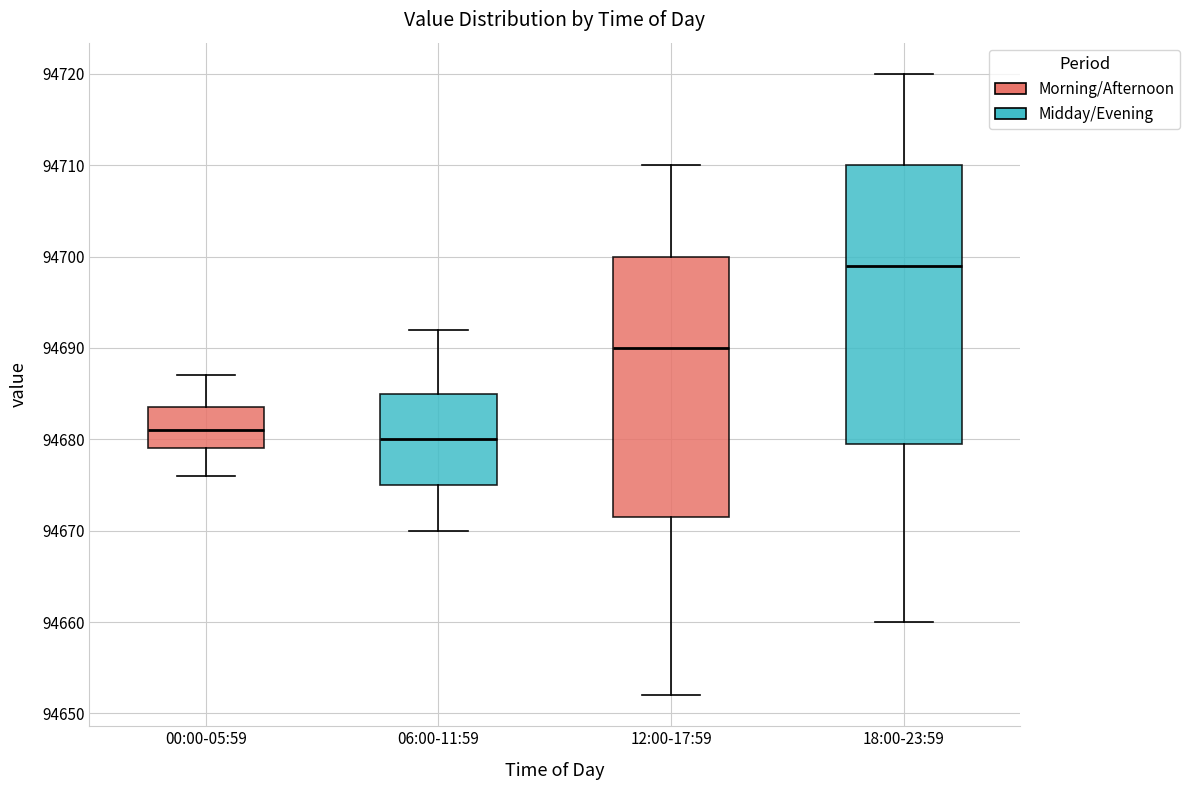

Where is the upper edge of the box for 06:00-11:59 on the y-axis? The values are not printed on the chart, so give them approximately, as read against the axis.

94685